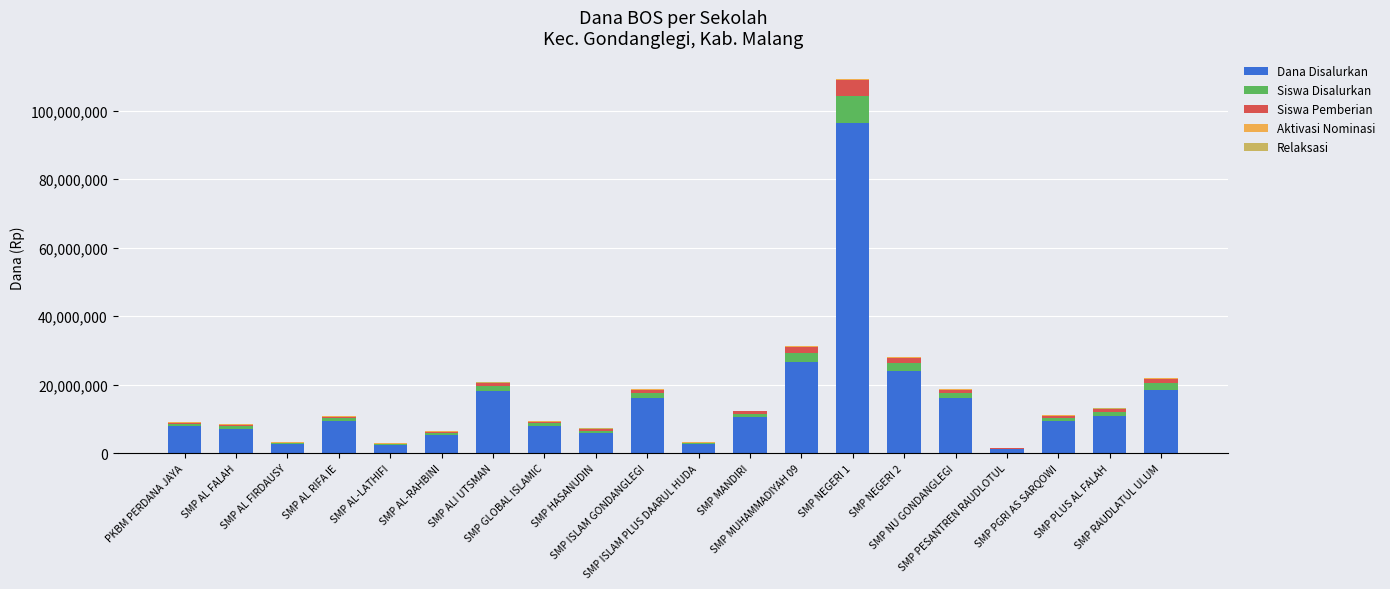

What is the highest value of the Dana Disalurkan series?

96375000